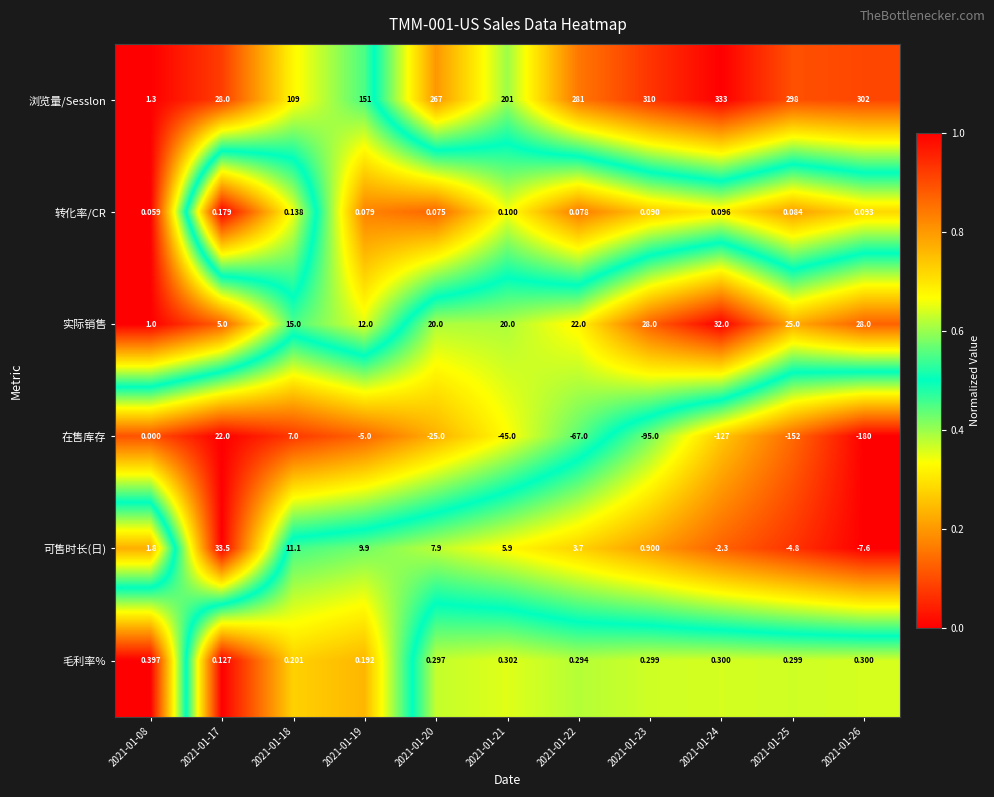

Which series has the widest spread of values?

浏览量/Sesslon